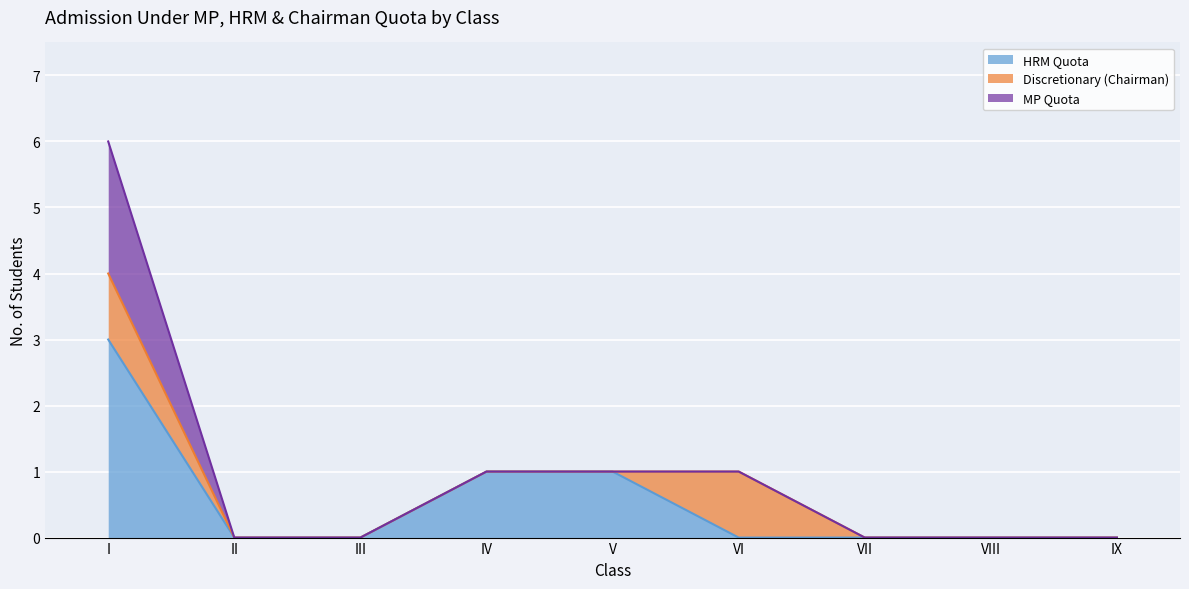

Reading left to right, what are all the values shown in this chart?

HRM Quota: 3	0	0	1	1	0	0	0	0
Discretionary (Chairman): 1	0	0	0	0	1	0	0	0
MP Quota: 2	0	0	0	0	0	0	0	0